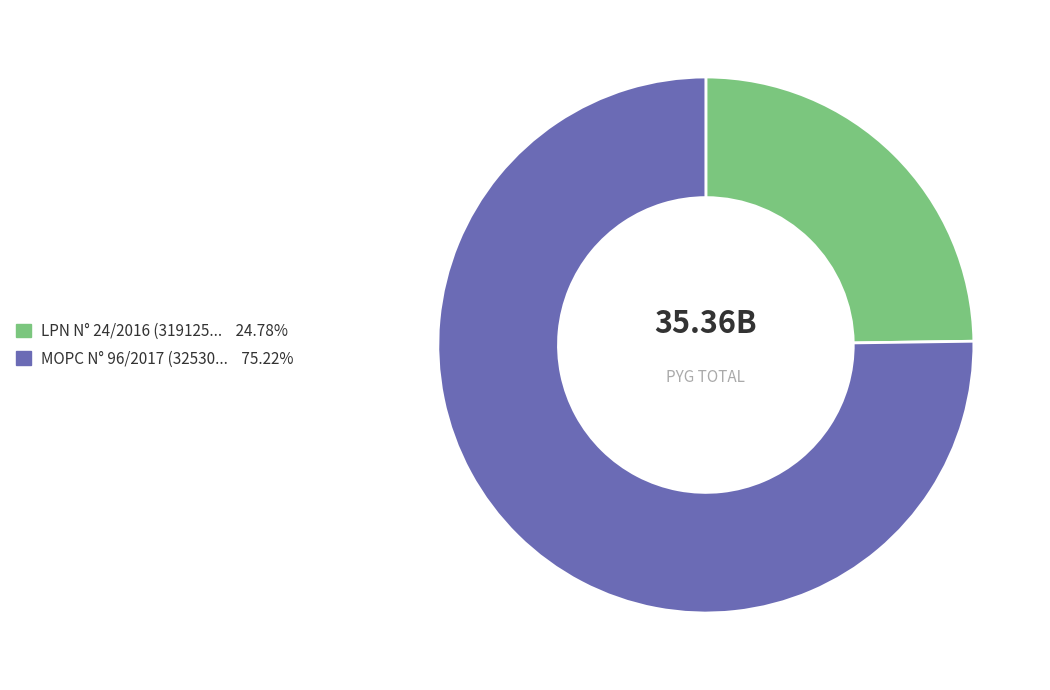

Is there any slice that represents more than half of the pie?

Yes